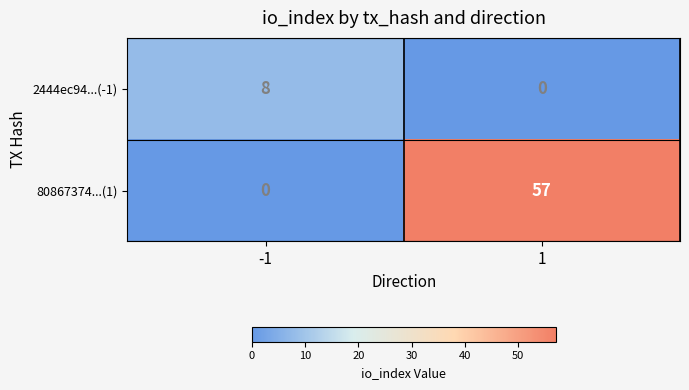

True or false: 80867374...(1) has a value of -22 at -1.

False